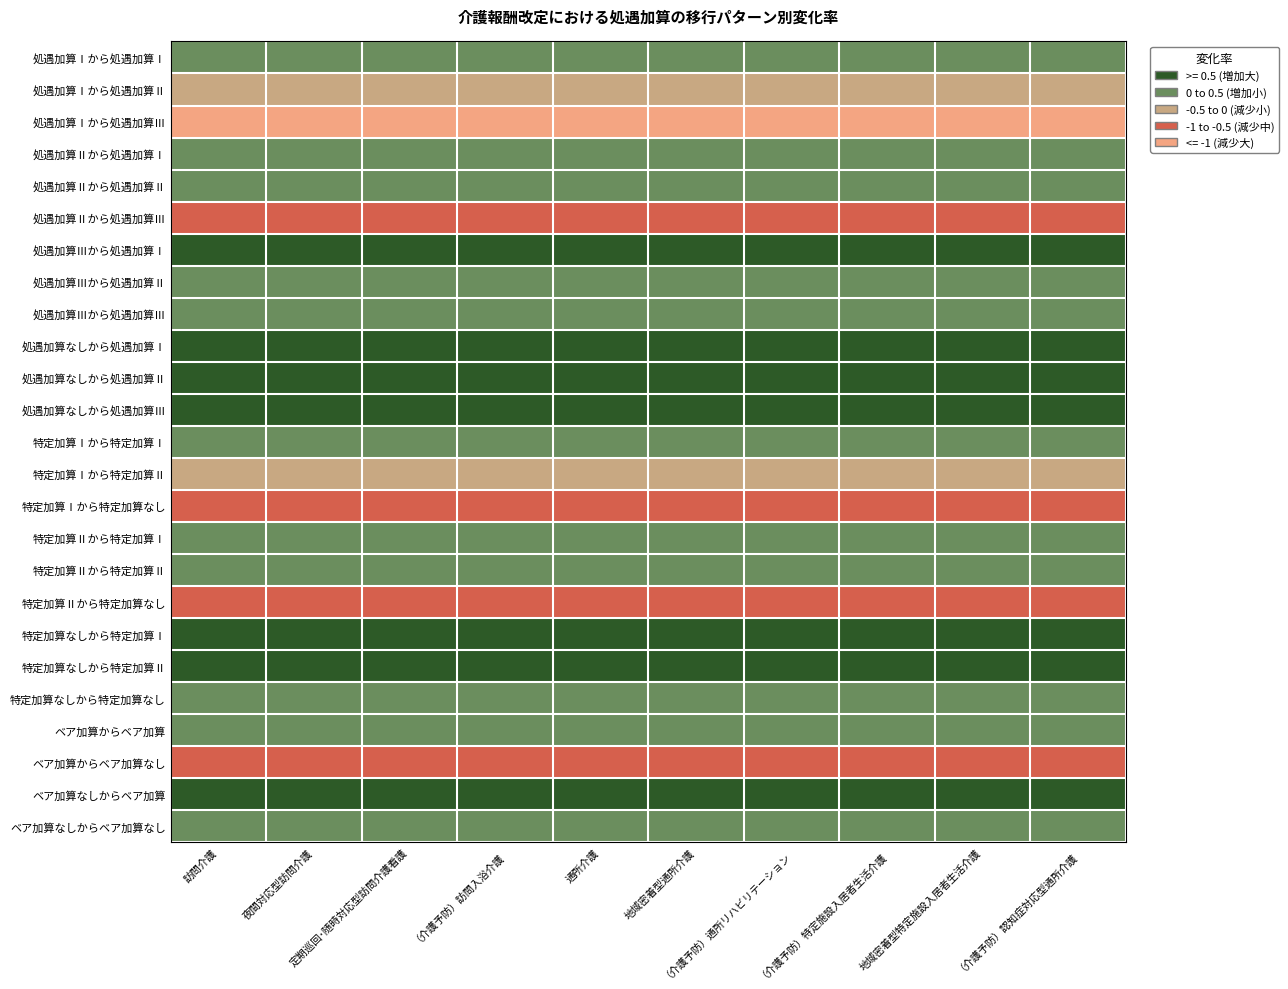

At 定期巡回･随時対応型訪問介護看護, list the series in order from smallest to largest.

処遇加算Ⅰから処遇加算Ⅲ, 特定加算Ⅰから特定加算なし, 特定加算Ⅱから特定加算なし, ベア加算からベア加算なし, 処遇加算Ⅱから処遇加算Ⅲ, 特定加算Ⅰから特定加算Ⅱ, 処遇加算Ⅰから処遇加算Ⅱ, 処遇加算Ⅰから処遇加算Ⅰ, 処遇加算Ⅱから処遇加算Ⅱ, 処遇加算Ⅲから処遇加算Ⅲ, 特定加算Ⅰから特定加算Ⅰ, 特定加算Ⅱから特定加算Ⅱ, 特定加算なしから特定加算なし, ベア加算からベア加算, ベア加算なしからベア加算なし, 処遇加算Ⅱから処遇加算Ⅰ, 特定加算Ⅱから特定加算Ⅰ, 処遇加算Ⅲから処遇加算Ⅱ, 処遇加算Ⅲから処遇加算Ⅰ, 処遇加算なしから処遇加算Ⅰ, 処遇加算なしから処遇加算Ⅱ, 処遇加算なしから処遇加算Ⅲ, 特定加算なしから特定加算Ⅰ, 特定加算なしから特定加算Ⅱ, ベア加算なしからベア加算